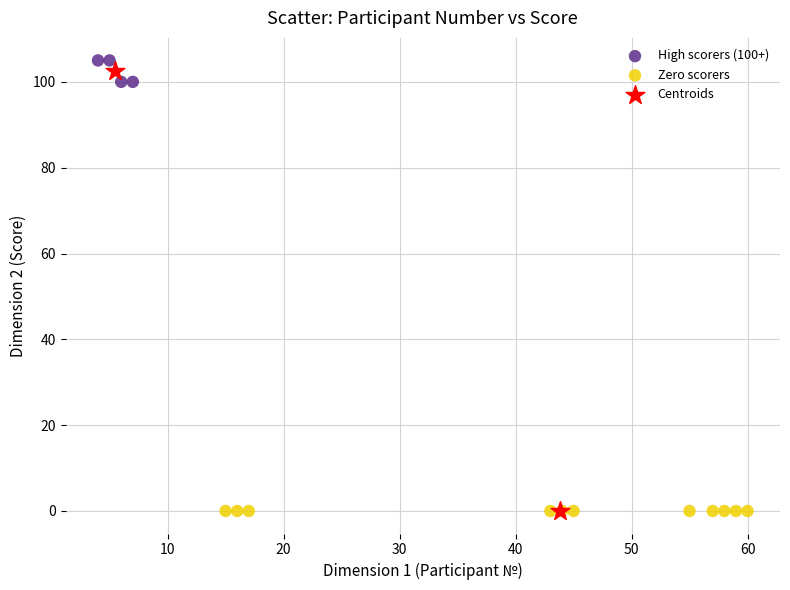

What are all the series names shown in the legend?

High scorers (100+), Zero scorers, Centroids